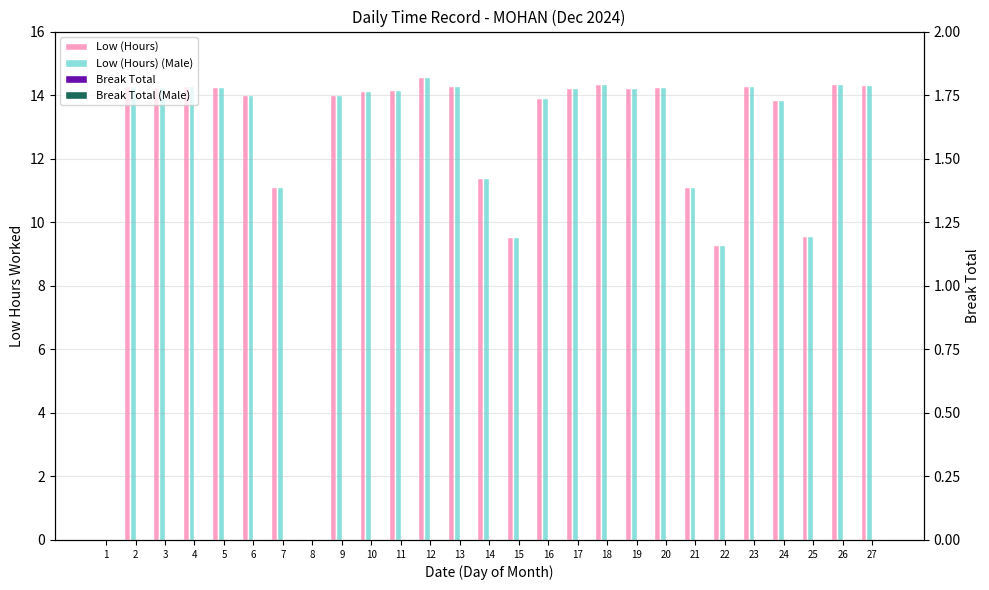

At which label is Low (Hours) closest to 7?

22